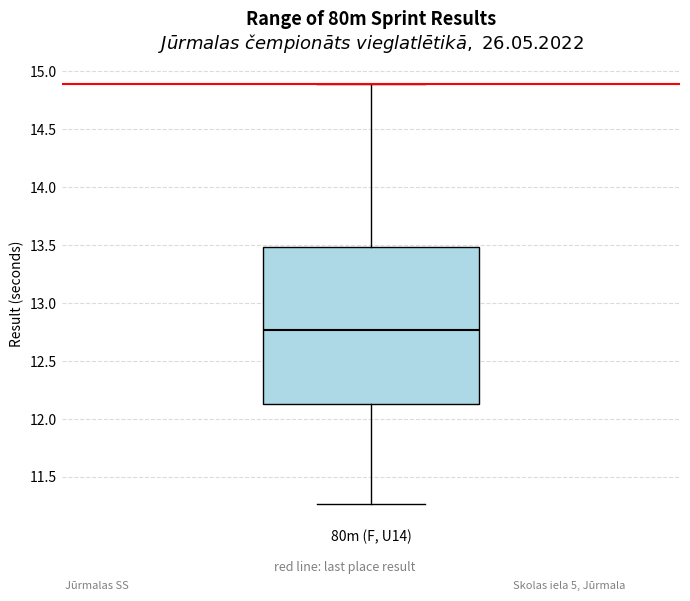

Transcribe this box plot: give where the median line is, the range the box spans, and where the two whiskers end, as read against the y-axis. The values are not printed on the chart, so give them approximately, as read against the axis.

median 12.75, box 12.15 to 13.50, whiskers 11.25 to 14.90